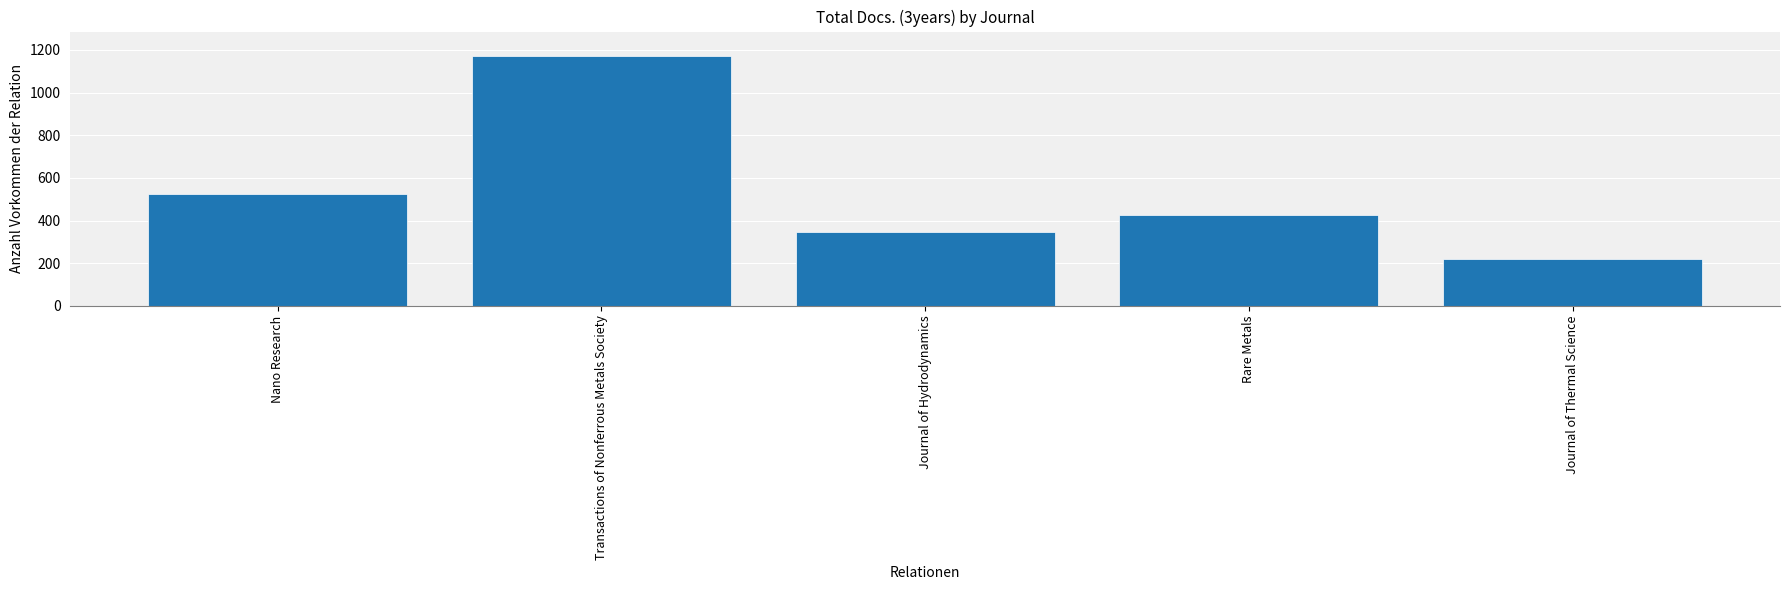

What is the difference between the maximum and minimum values?

949